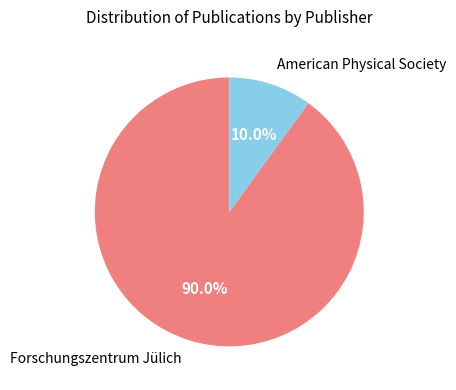

Combined, do Forschungszentrum Jülich and American Physical Society account for over 50%?

Yes